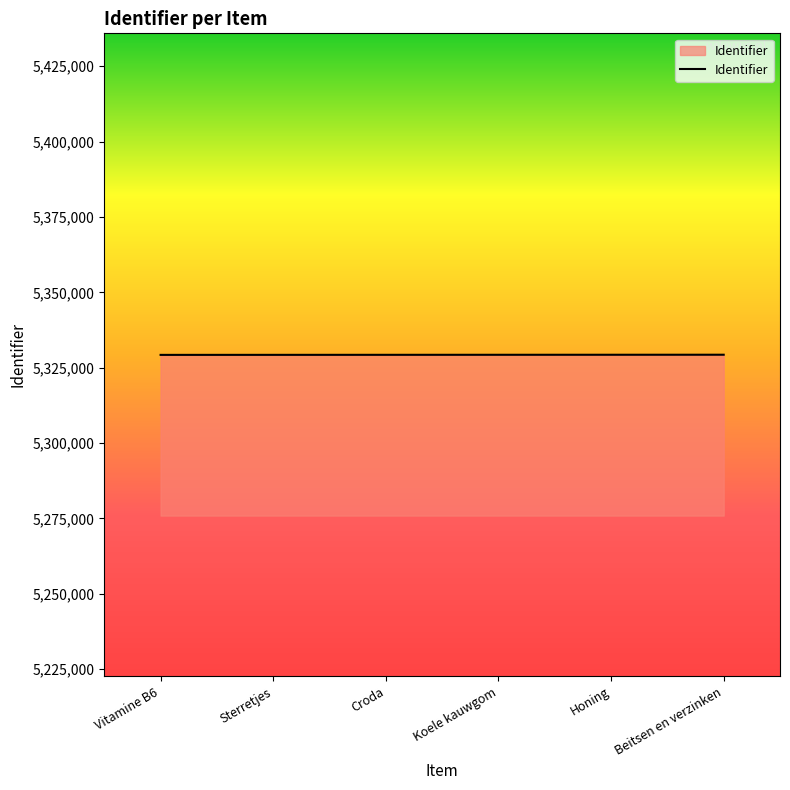

What is the ratio of the value at Koele kauwgom to the value at Croda?

1.0